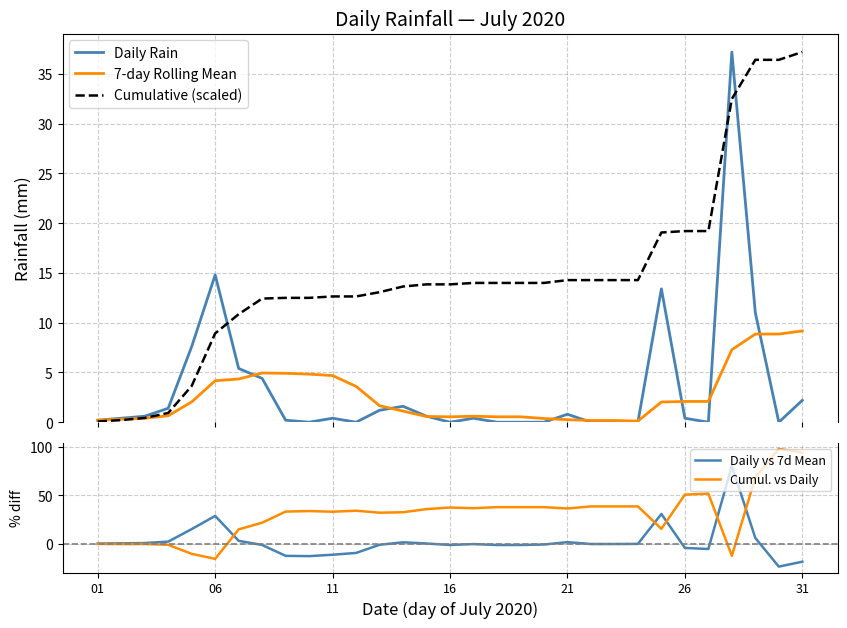

What is the minimum value for Cumul. vs Daily?

-15.8